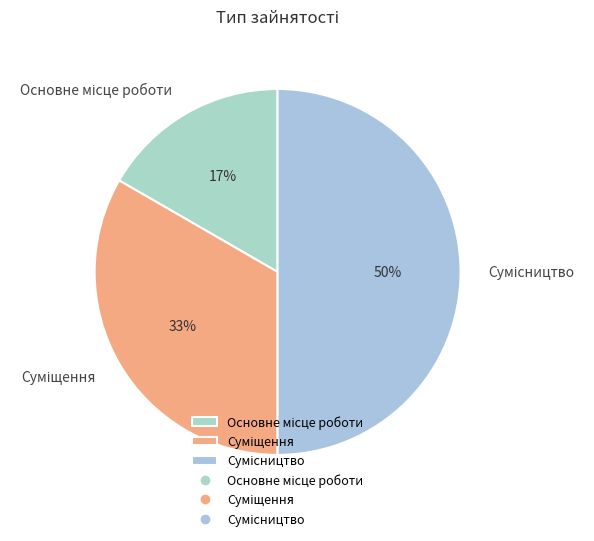

To the nearest percent, what is the average slice percentage?

33%